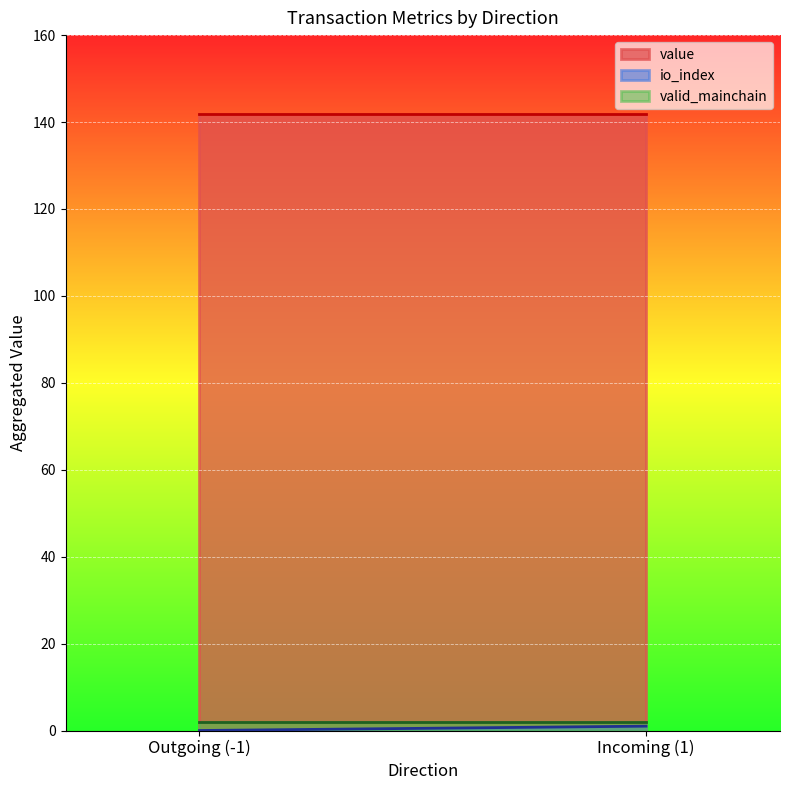

Which has a higher value, 1 or -1?

1